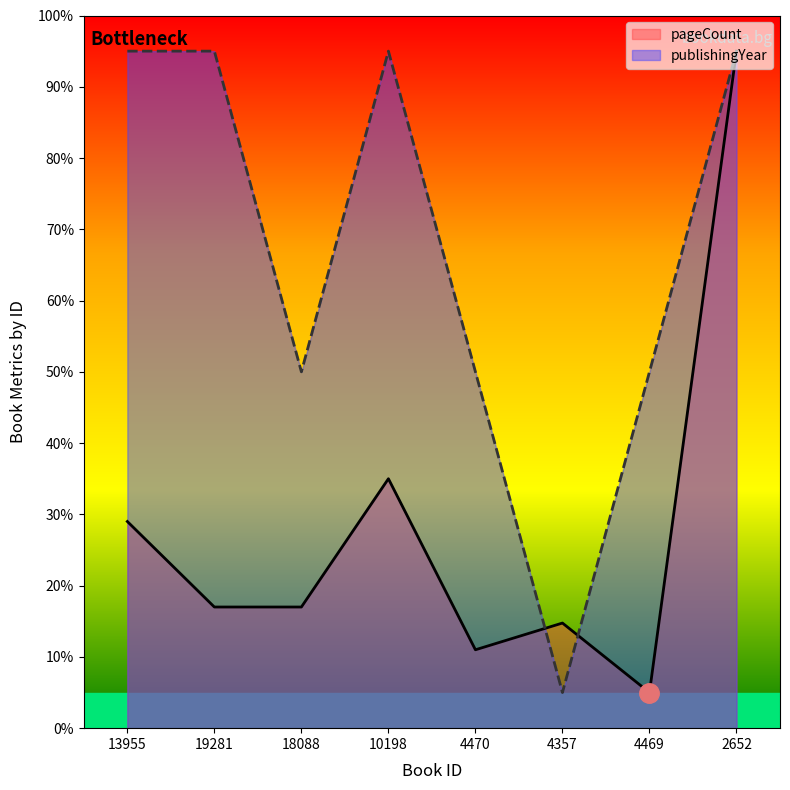

What are all the series names shown in the legend?

pageCount, publishingYear